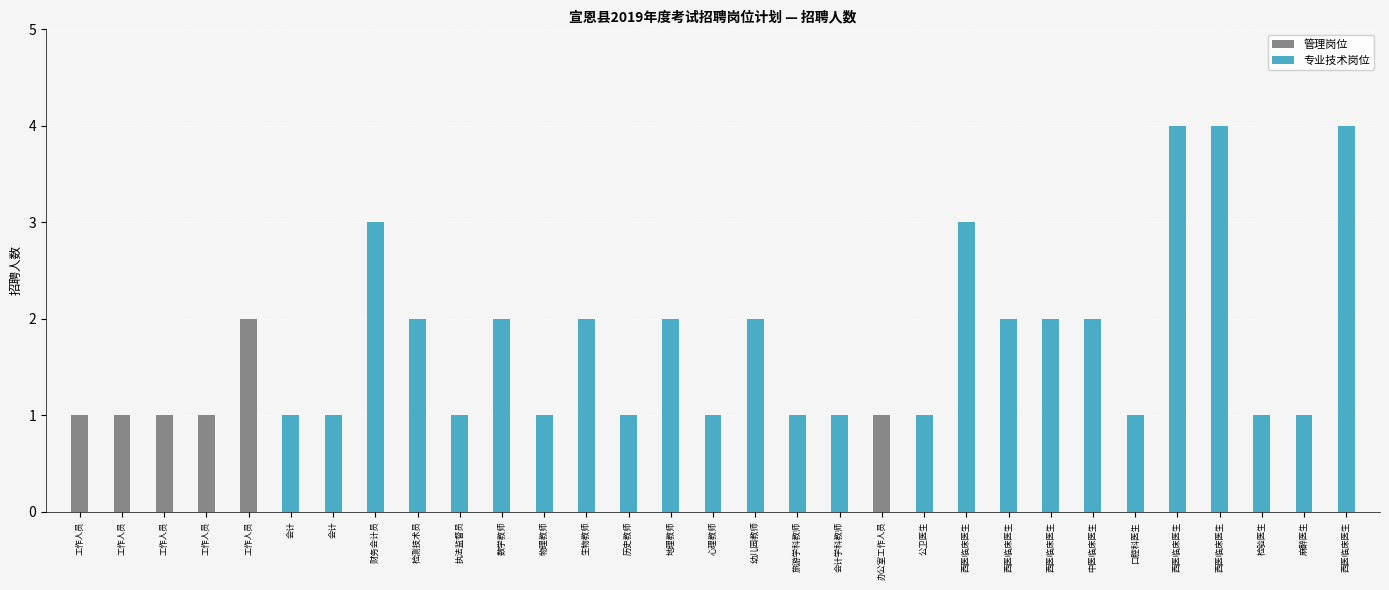

Are the bars grouped side by side (vs. stacked)?

No